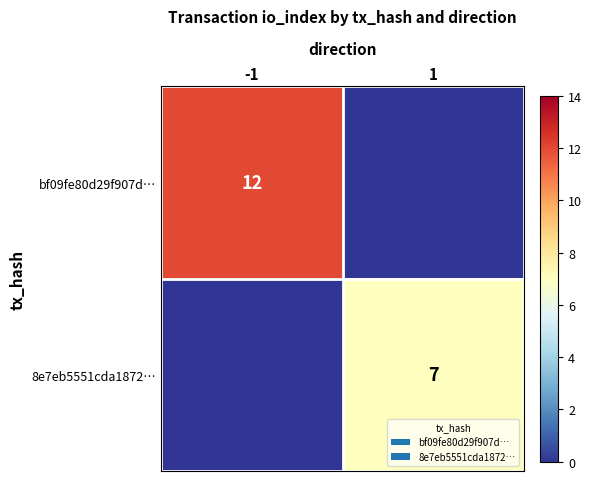

The value of bf09fe80d29f907d… at -1 is 12. True or false?

True